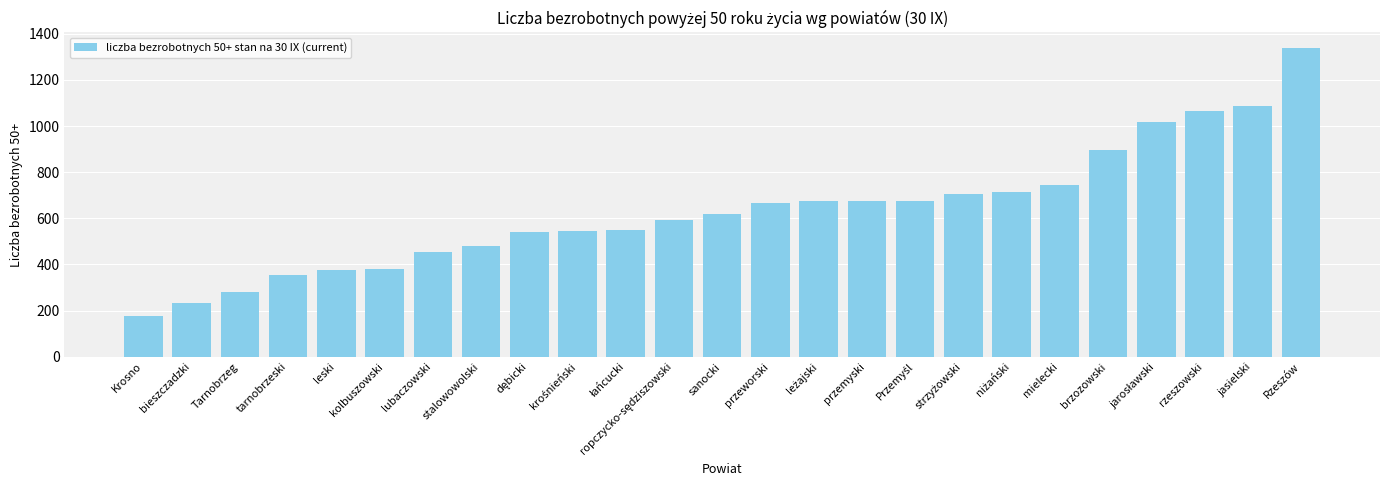

What is the smallest value displayed?

178